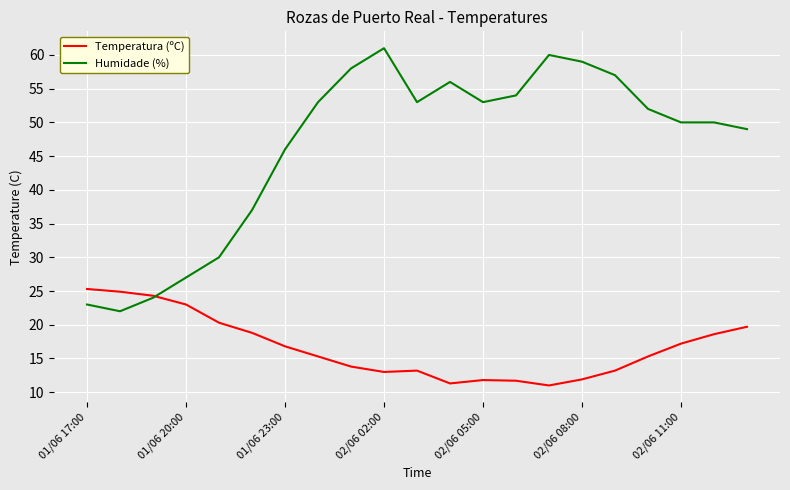

Which series has the largest total across all categories?

Humidade (%)